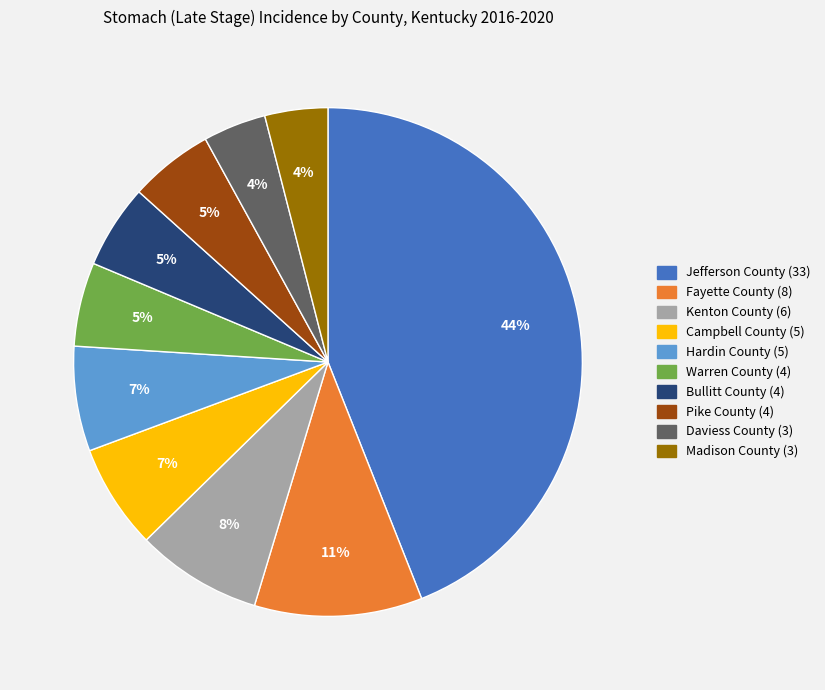

To the nearest percent, what is the difference between the largest and smallest slice percentages?

40%